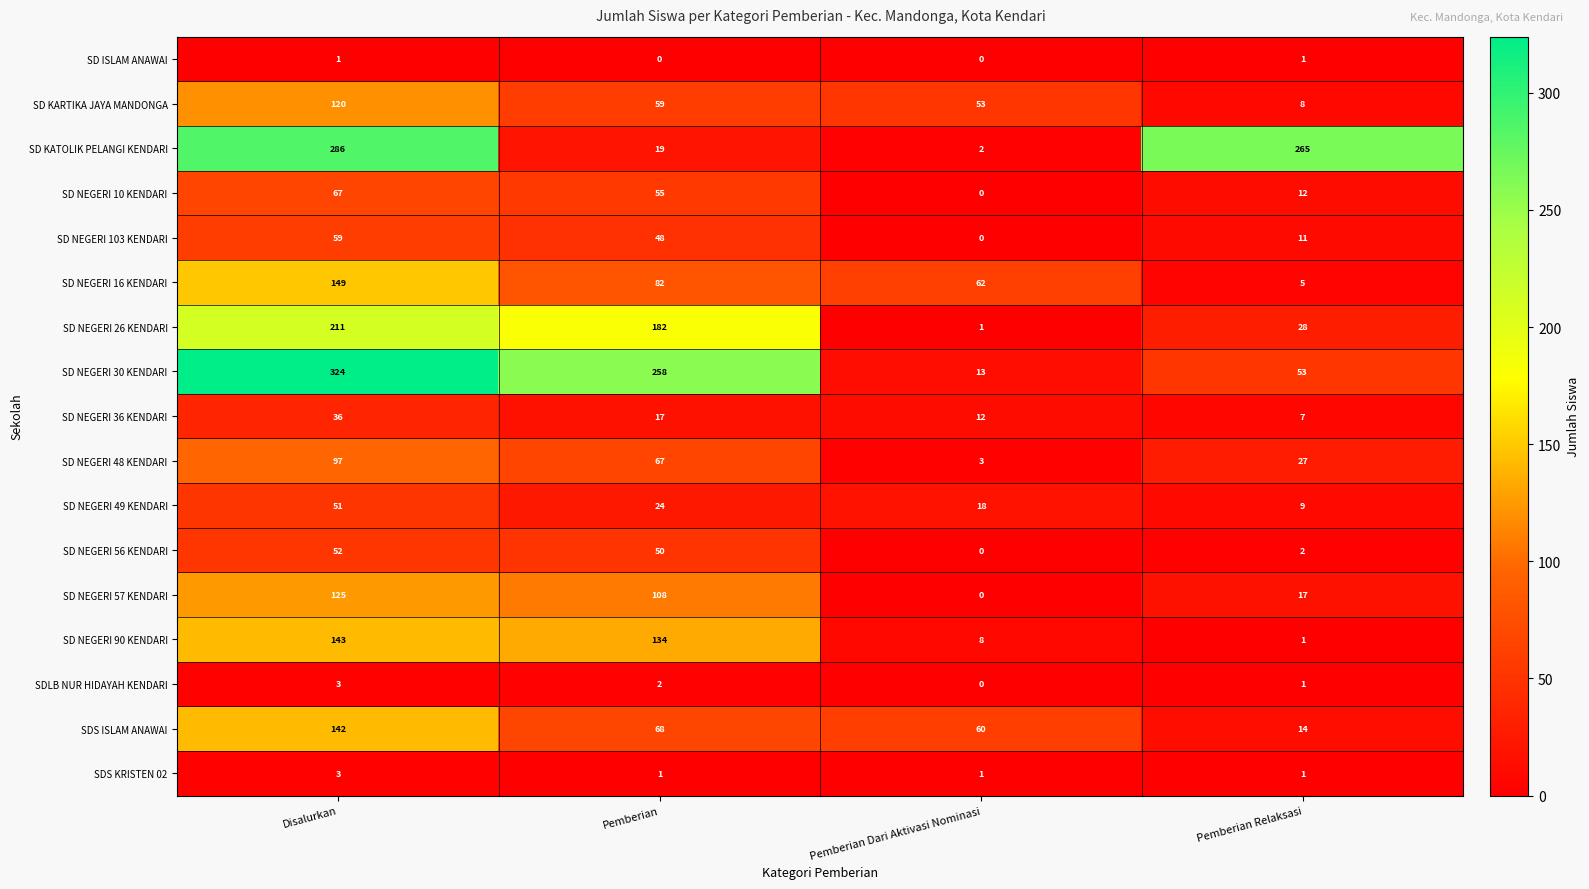

True or false: SDS KRISTEN 02 has a value of 0 at Pemberian Dari Aktivasi Nominasi.

False